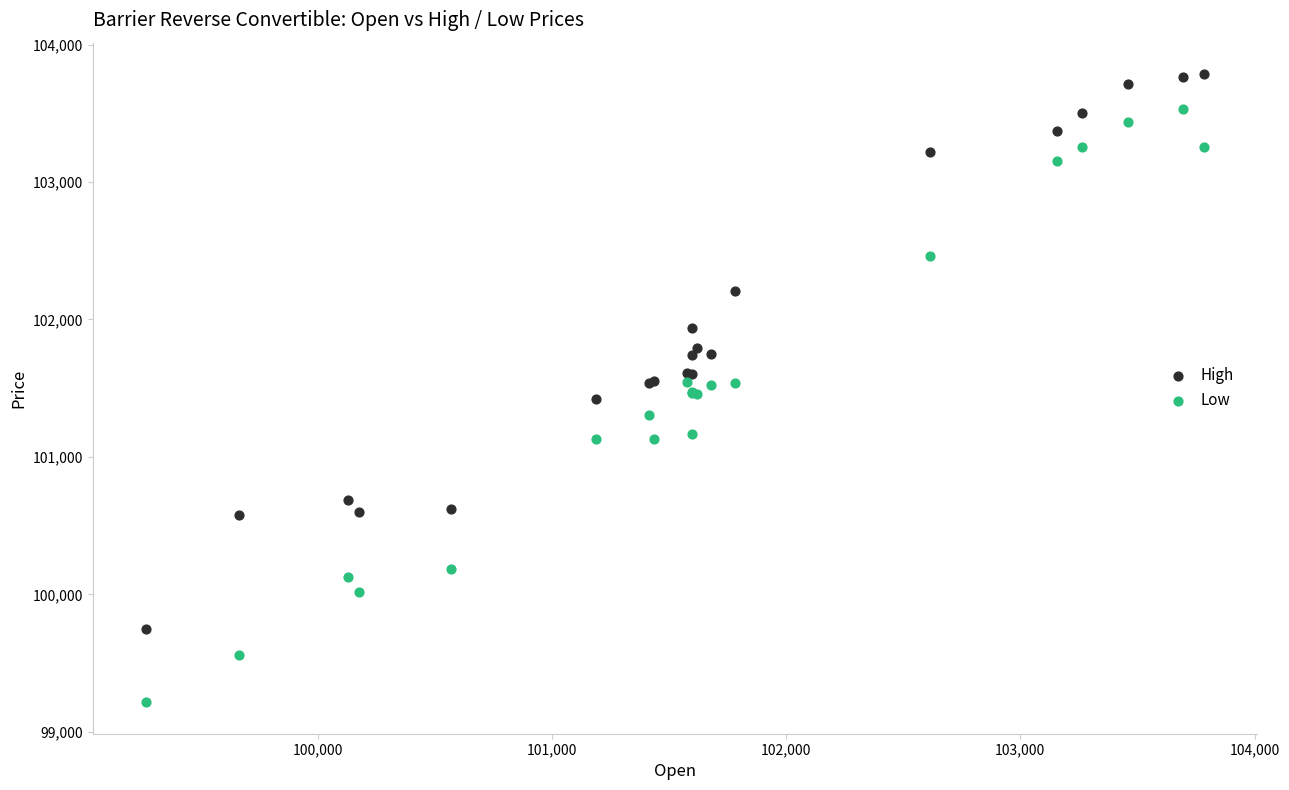

Which series has the largest Y range (max minus min)?

Low